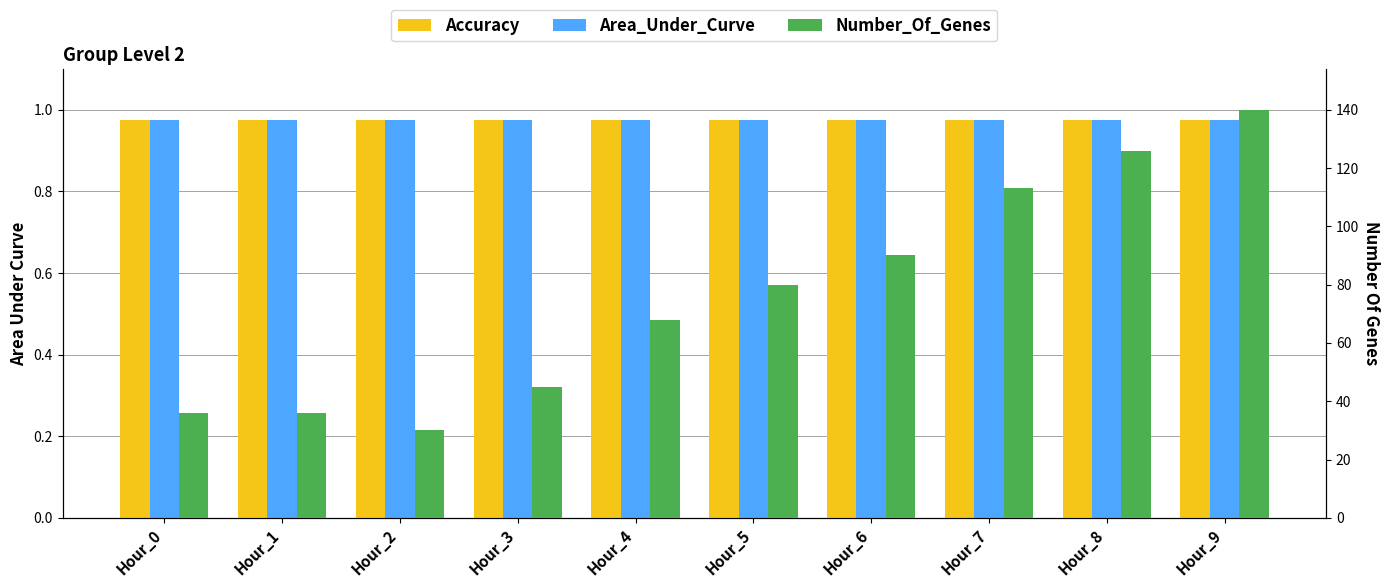

What is the value of the Area_Under_Curve bar at the 6th from the left?

1.0